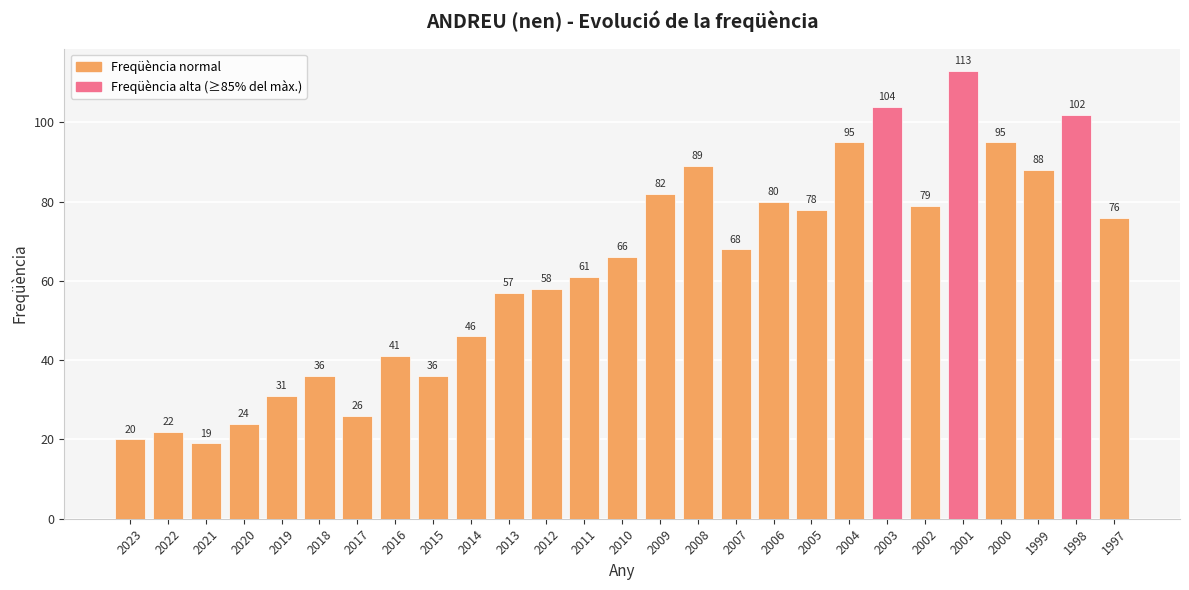

Does the chart contain any negative values?

No